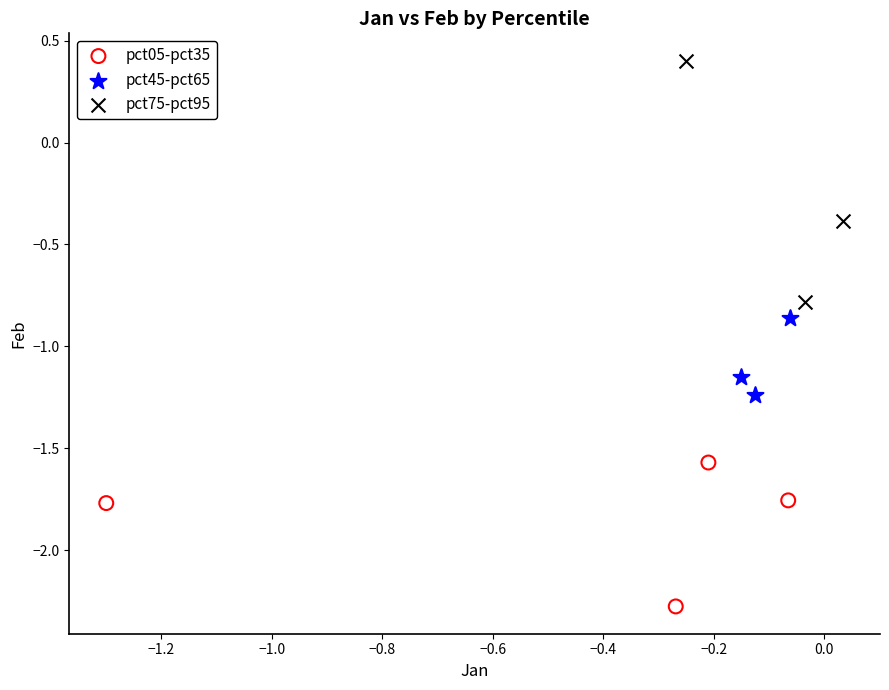

Which series has the largest Y range (max minus min)?

pct75-pct95